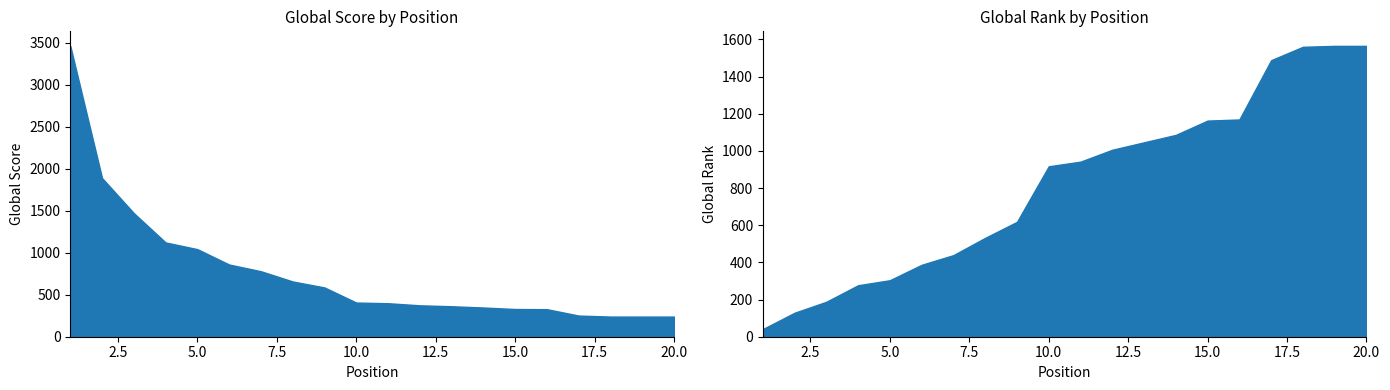

Rank the series by their maximum value, from lowest to highest.

Global Rank, Global Score